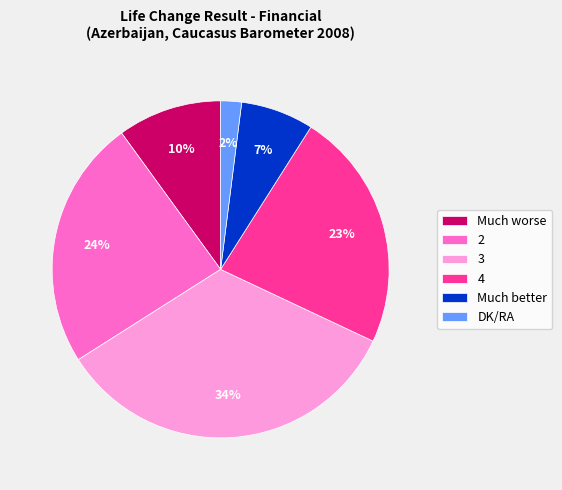

Does any single category account for the majority?

No